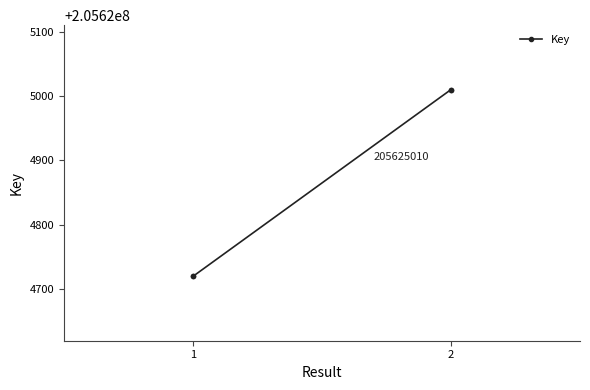

What is the value of the 1st point from the left?

205624720